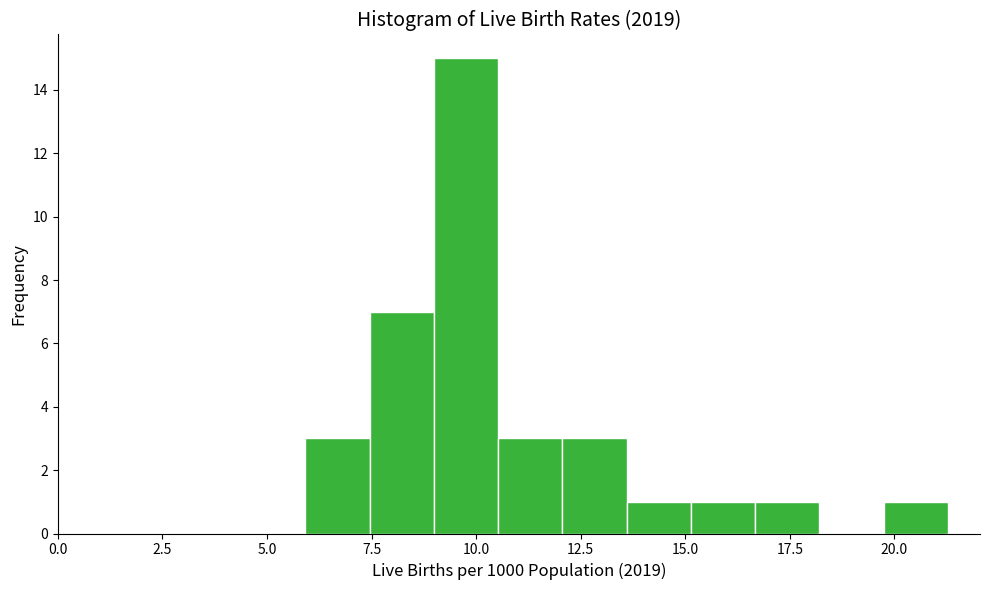

Read against the x-axis, roughly where is the centre of the tallest bar?

10.0